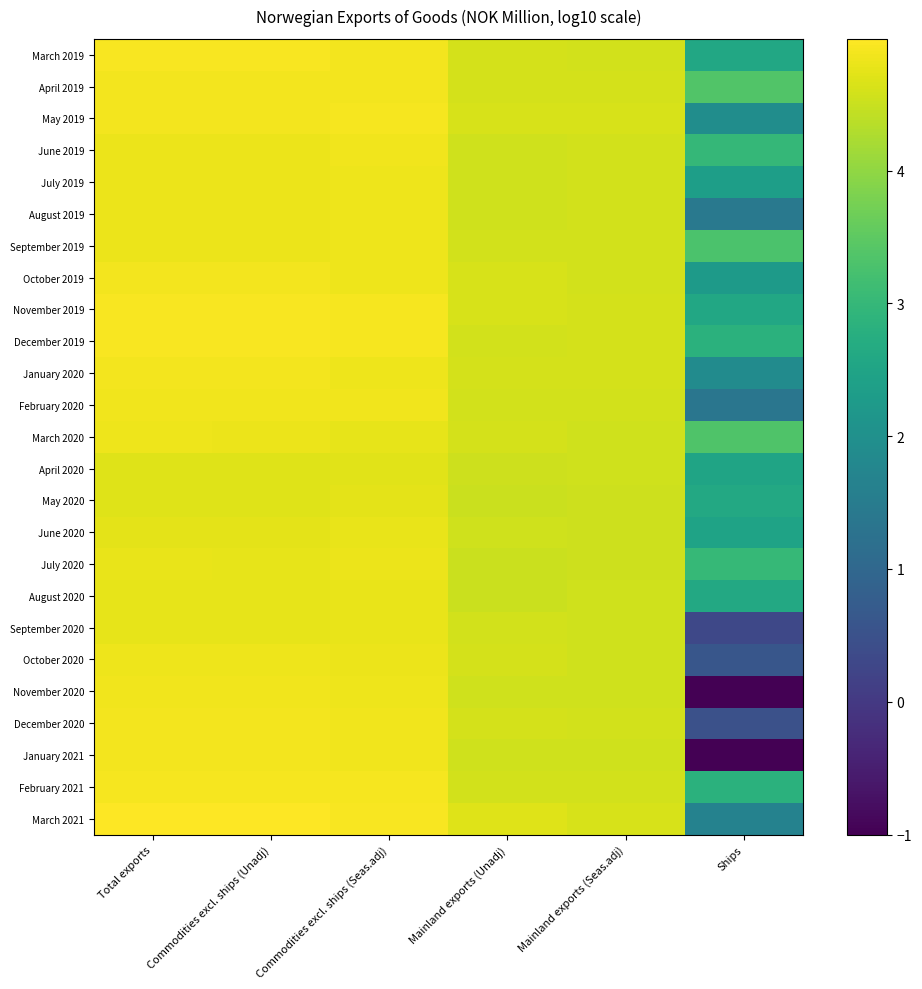

List the series in order of their peak value, highest first.

March 2021, November 2019, December 2019, March 2019, February 2021, May 2019, January 2021, April 2019, October 2019, January 2020, December 2020, February 2020, June 2019, November 2020, September 2019, October 2020, July 2019, August 2019, March 2020, July 2020, August 2020, September 2020, June 2020, May 2020, April 2020